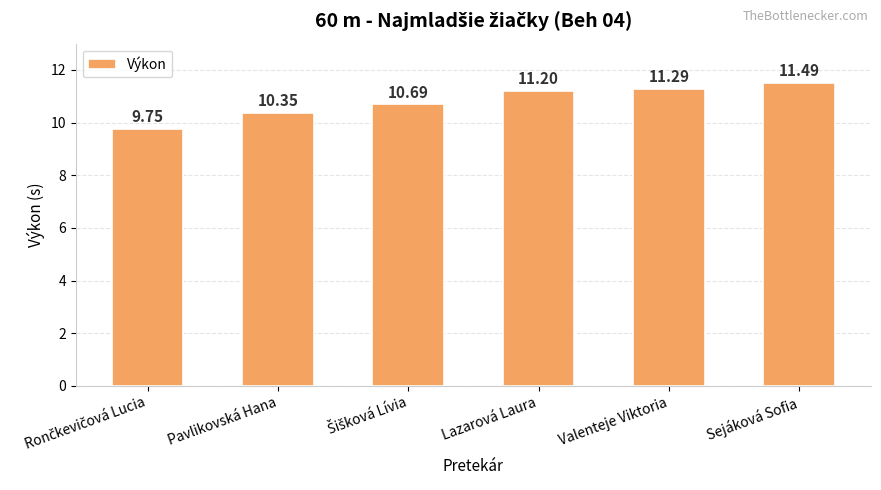

What is the difference between the second highest and minimum values?

1.5